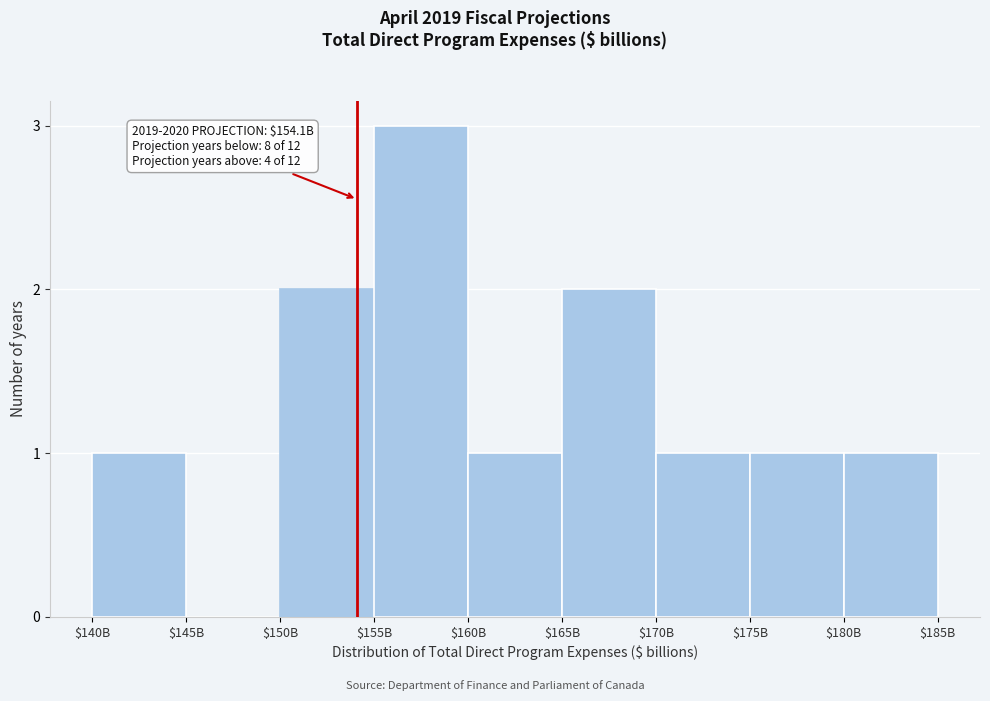

True or false: the data shows 1 at $180B.

True